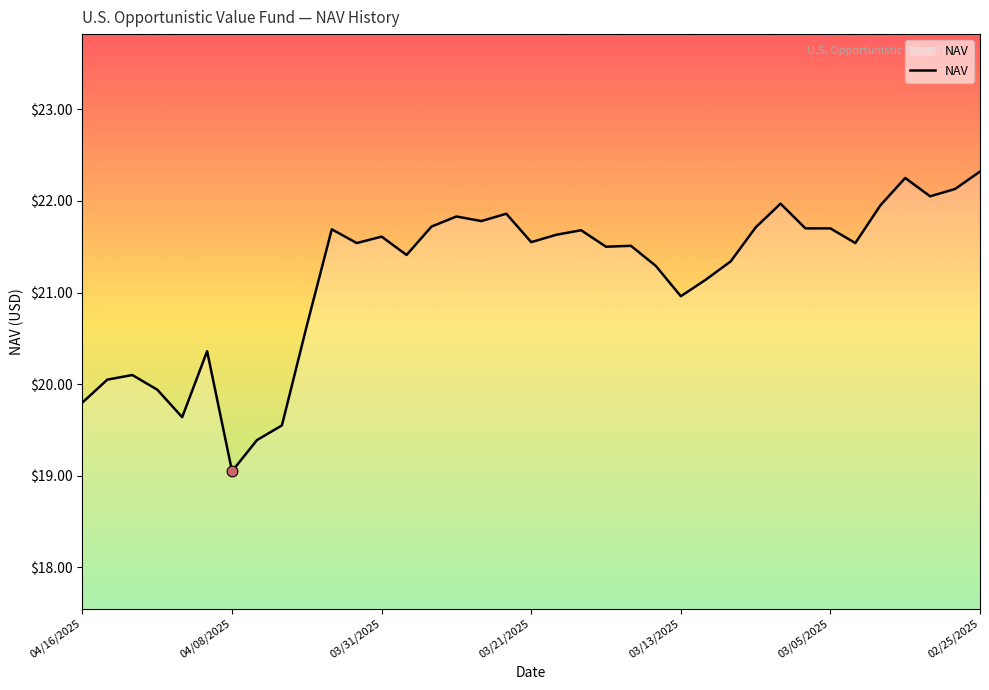

What is the smallest value displayed?

19.1